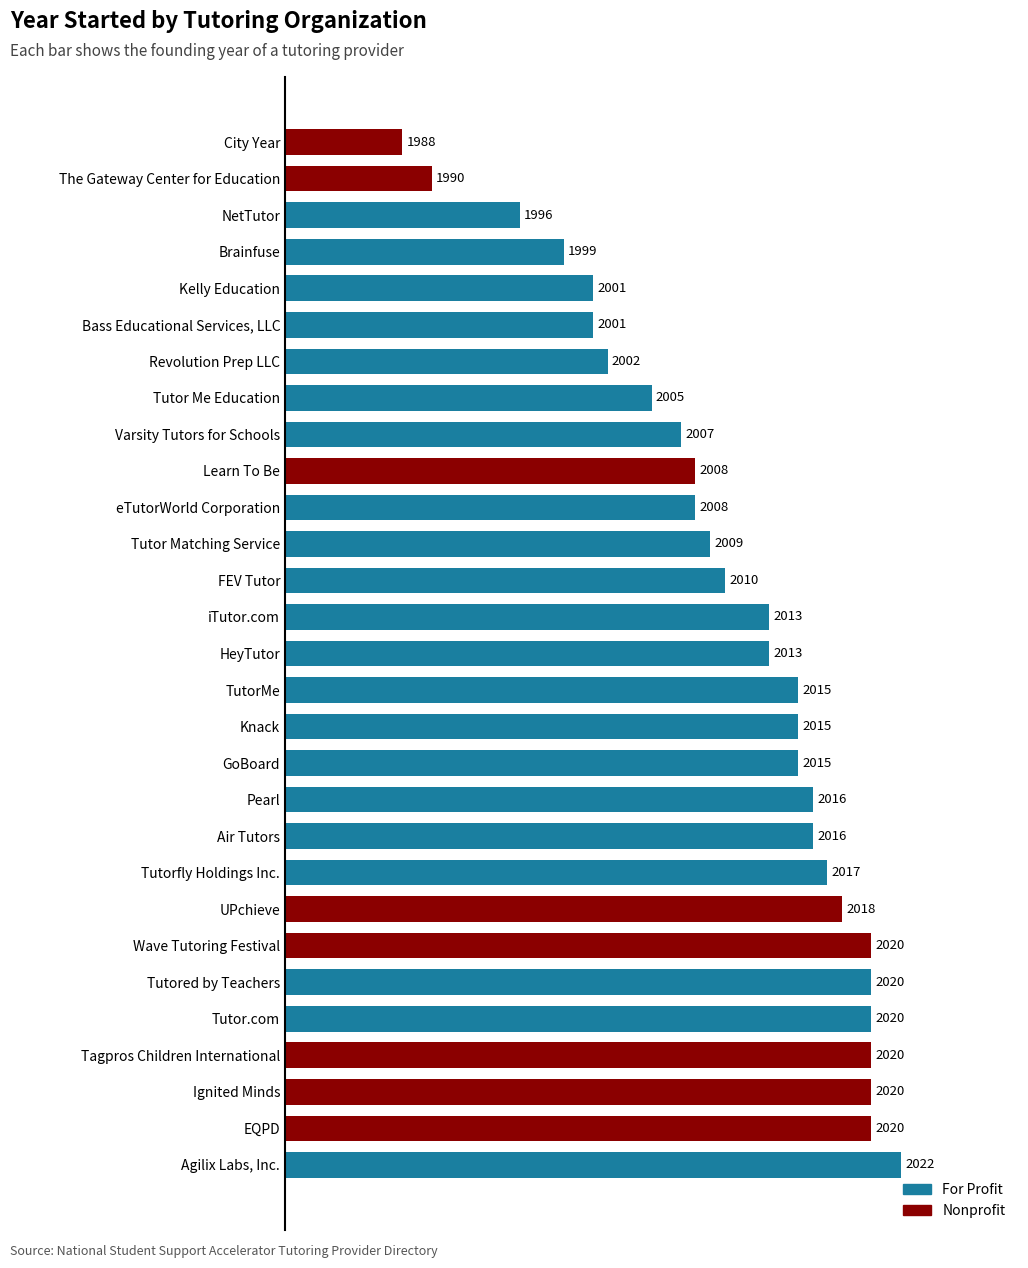

What is the approximate value at Knack?

2015